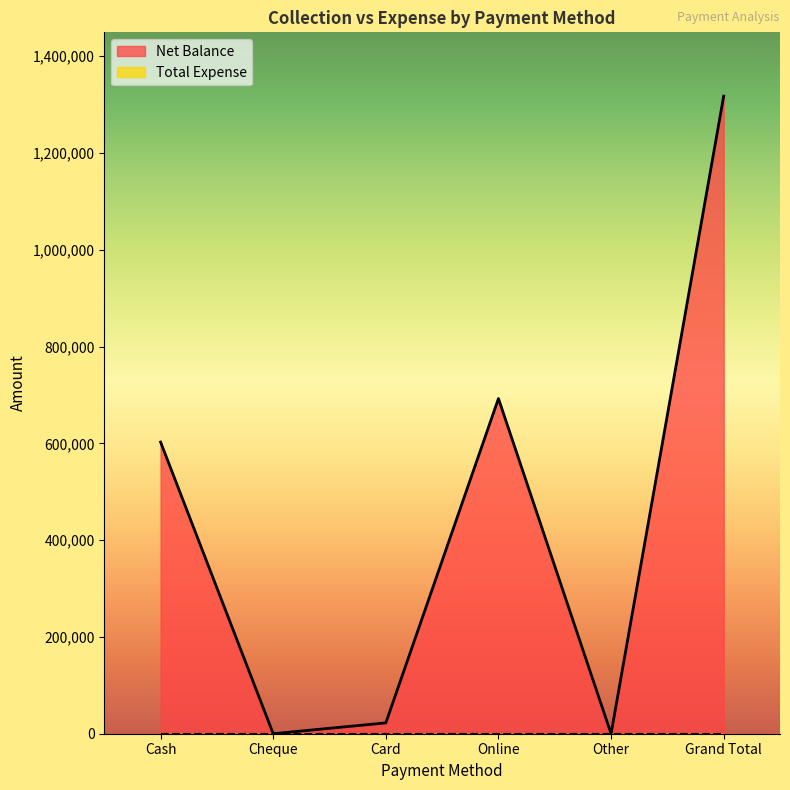

Which has a higher value, Online or Cheque?

Online